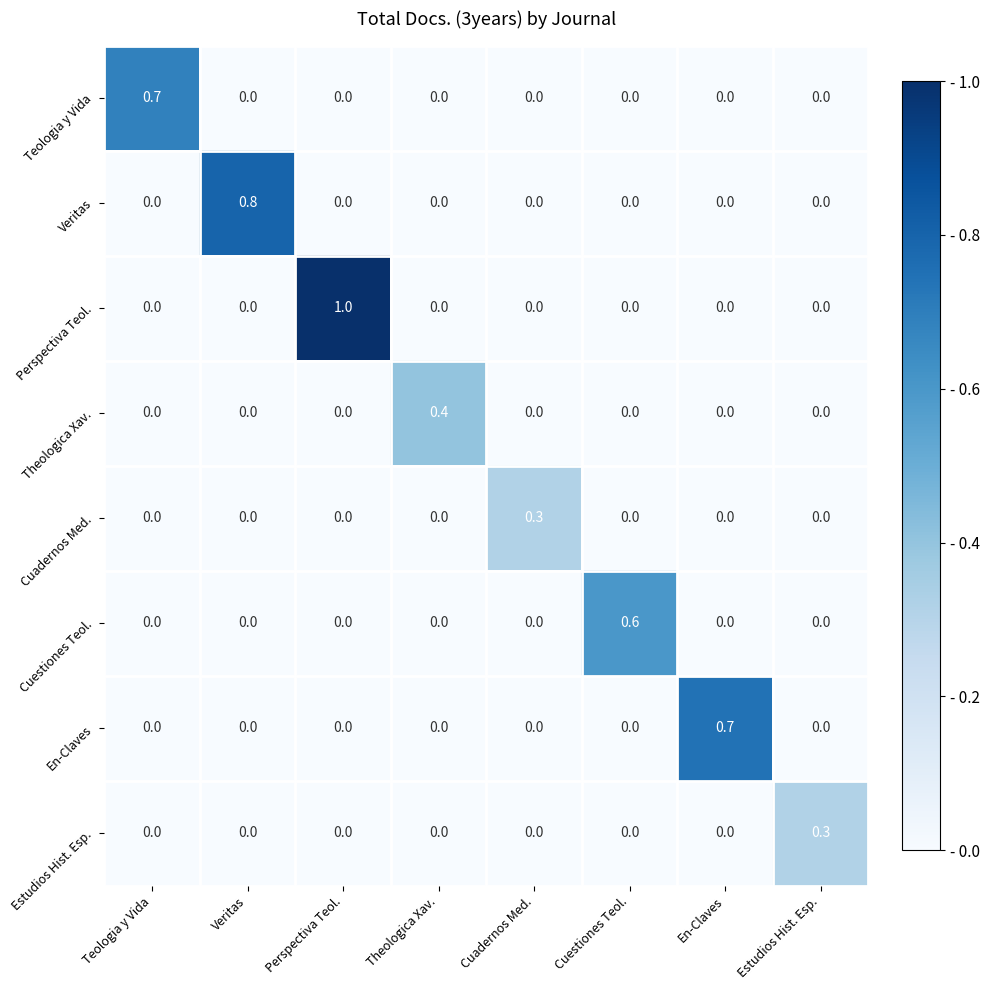

Which series has the largest total across all categories?

Perspectiva Teol.